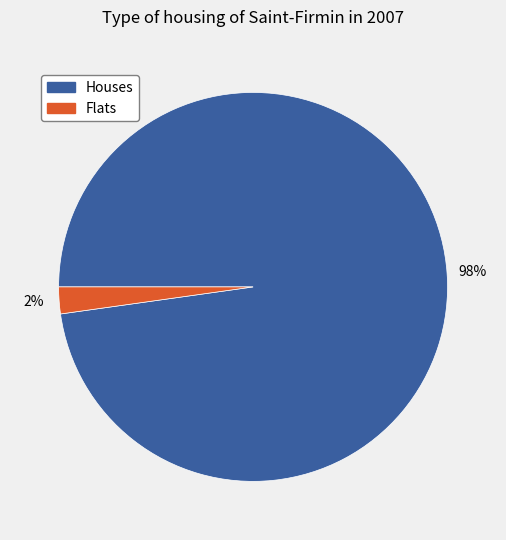

Is there any slice that represents more than half of the pie?

Yes